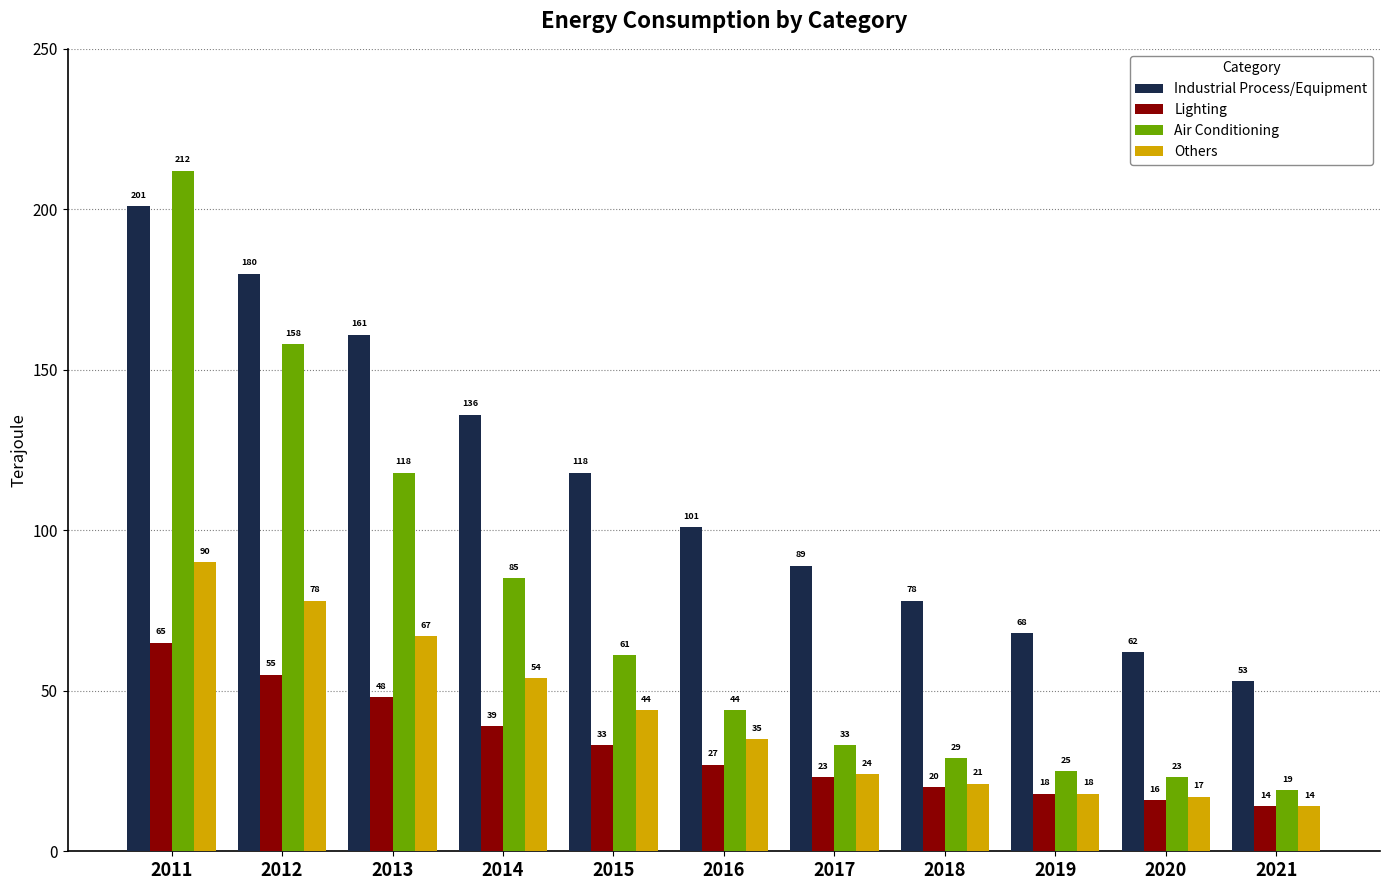

Are the bars grouped side by side (vs. stacked)?

Yes